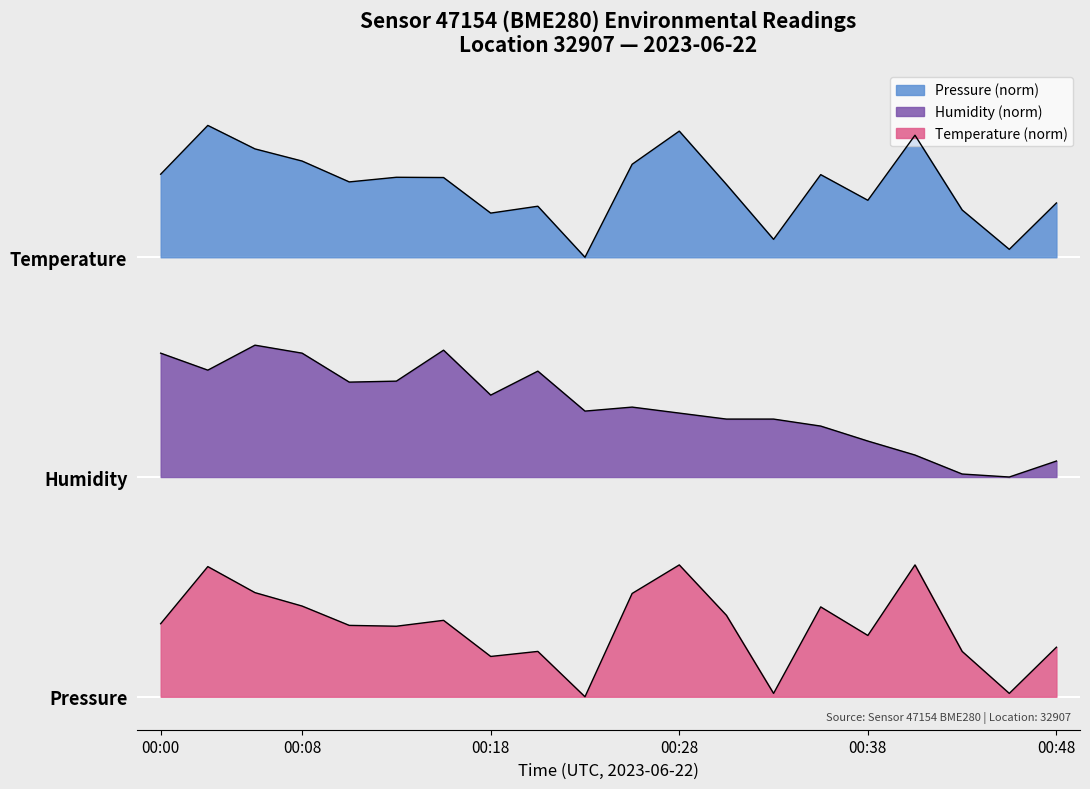

At which category is the sum across all series the highest?

00:03